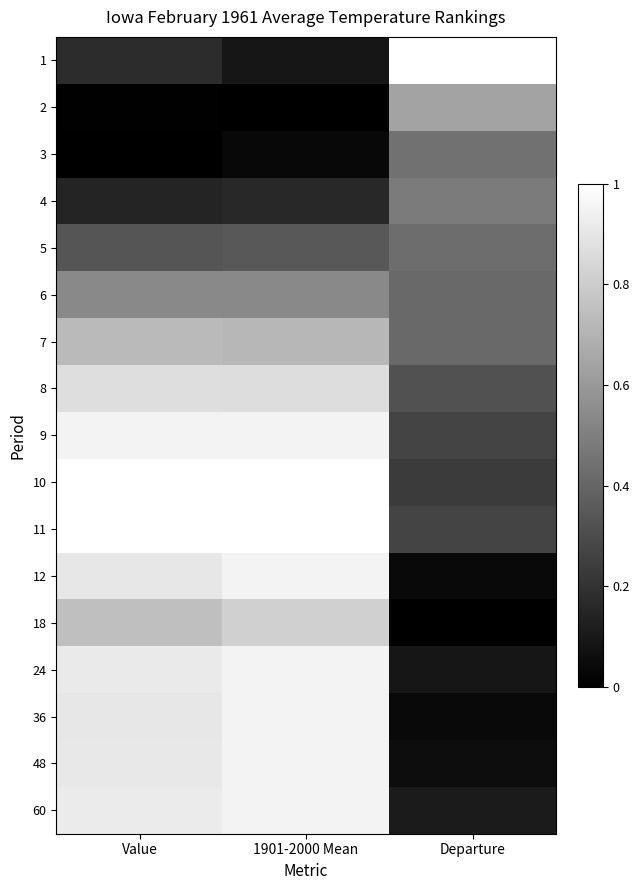

Rank the series at Value from highest to lowest value.

11, 10, 9, 60, 24, 48, 12, 36, 8, 18, 7, 6, 5, 1, 4, 2, 3